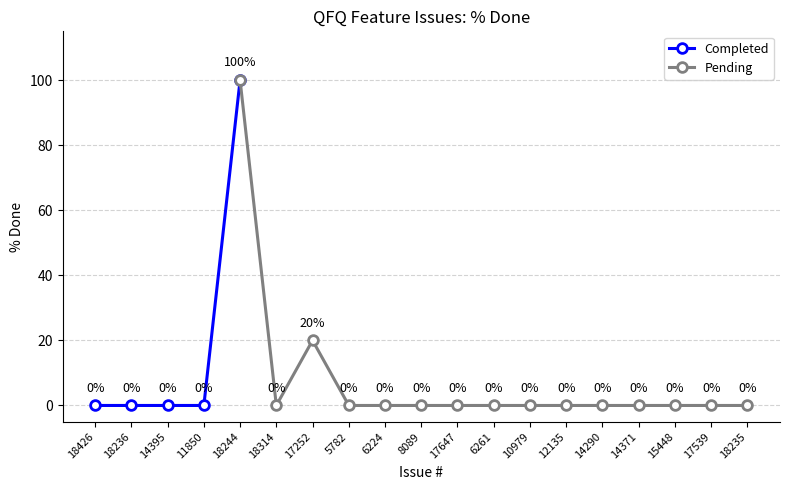

Reading left to right, transcribe all the data shown in this chart.

18426=0	18236=0	14395=0	11850=0	18244=100	18314=0	17252=20	5782=0	6224=0	8089=0	17647=0	6261=0	10979=0	12135=0	14290=0	14371=0	15448=0	17539=0	18235=0